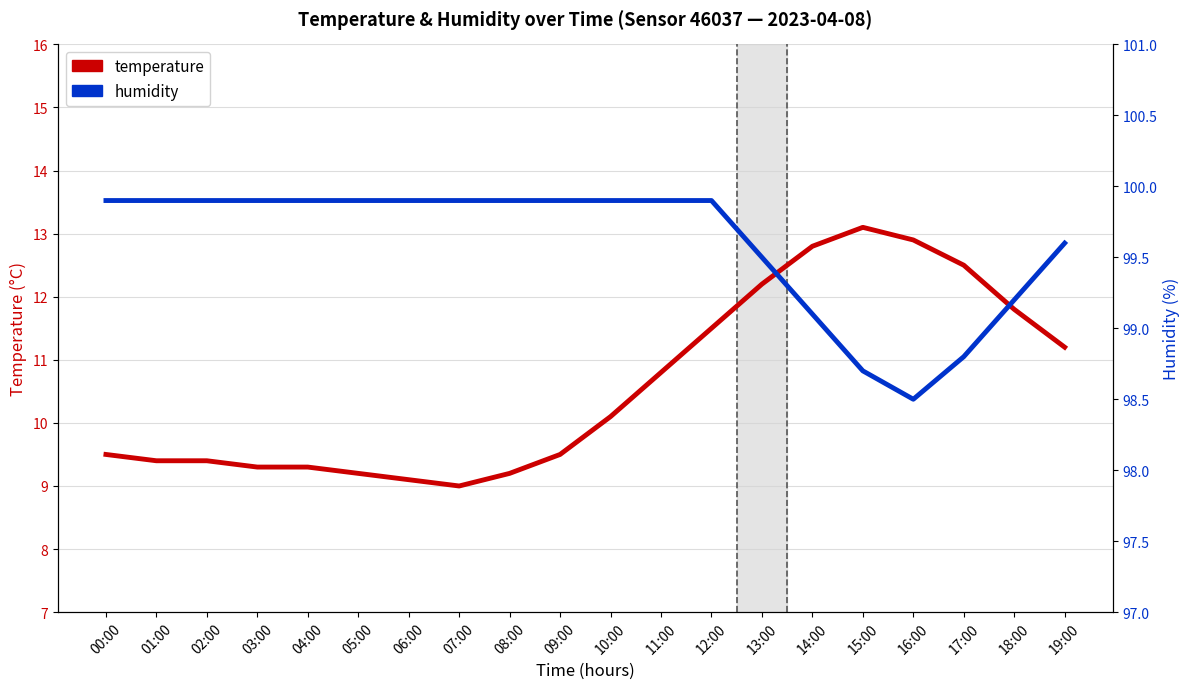

How many data points in humidity are above 99?

17